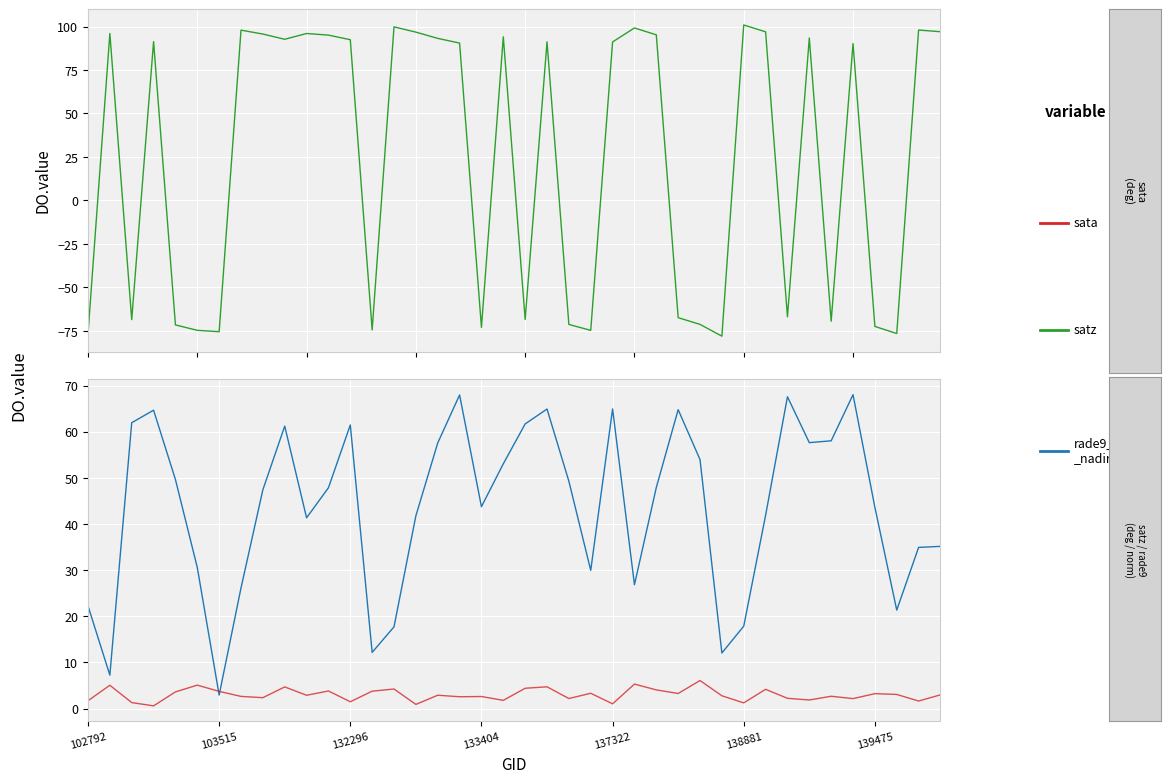

What is the total value across all series at 137322?

157.1